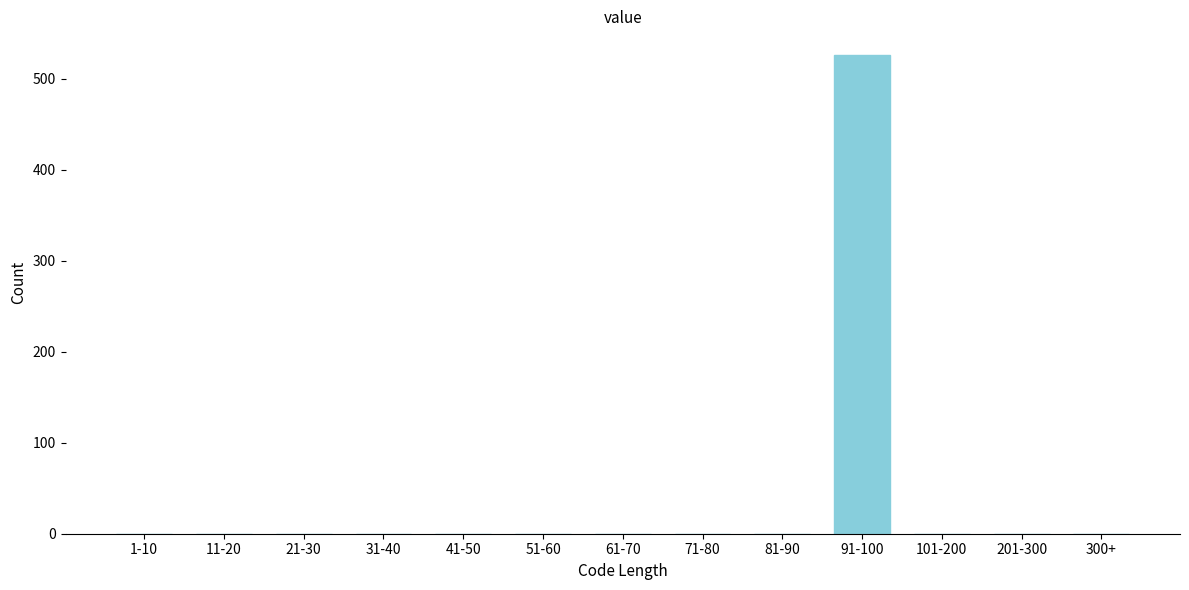

Reading left to right, what are all the values shown in this chart?

1-10=0	11-20=0	21-30=0	31-40=0	41-50=0	51-60=0	61-70=0	71-80=0	81-90=0	91-100=526	101-200=0	201-300=0	300+=0